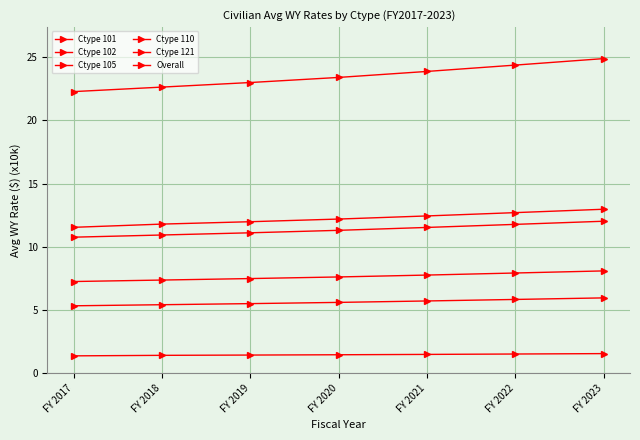

Count the number of categories in the chart.

7